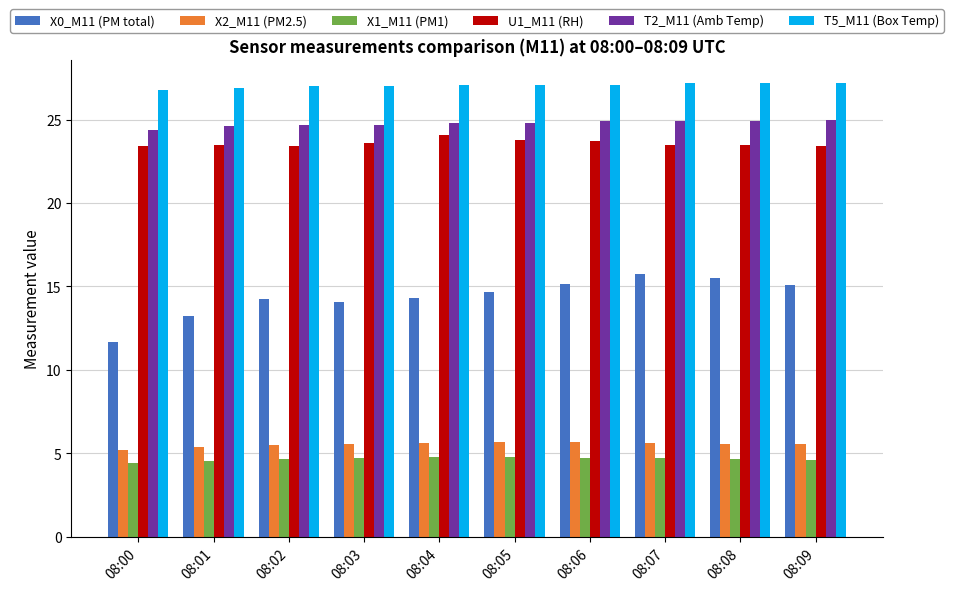

What is the greatest value displayed?

27.2